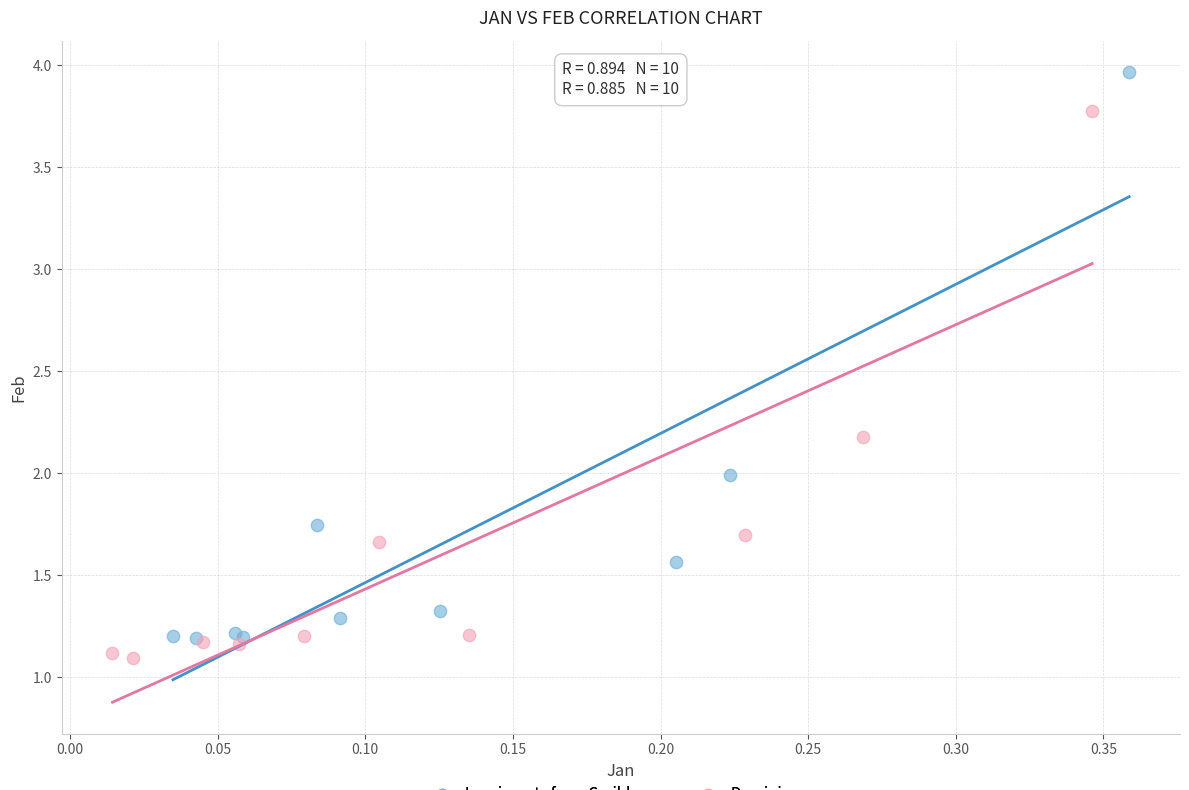

Which series has the widest spread of Y values?

Immigrants from Caribbean